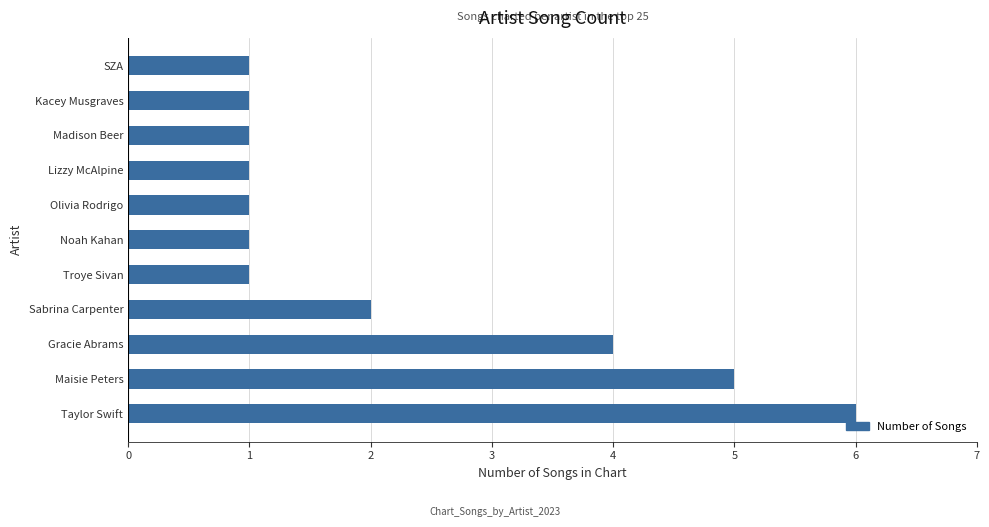

Count the values in the range 1 to 4.

9